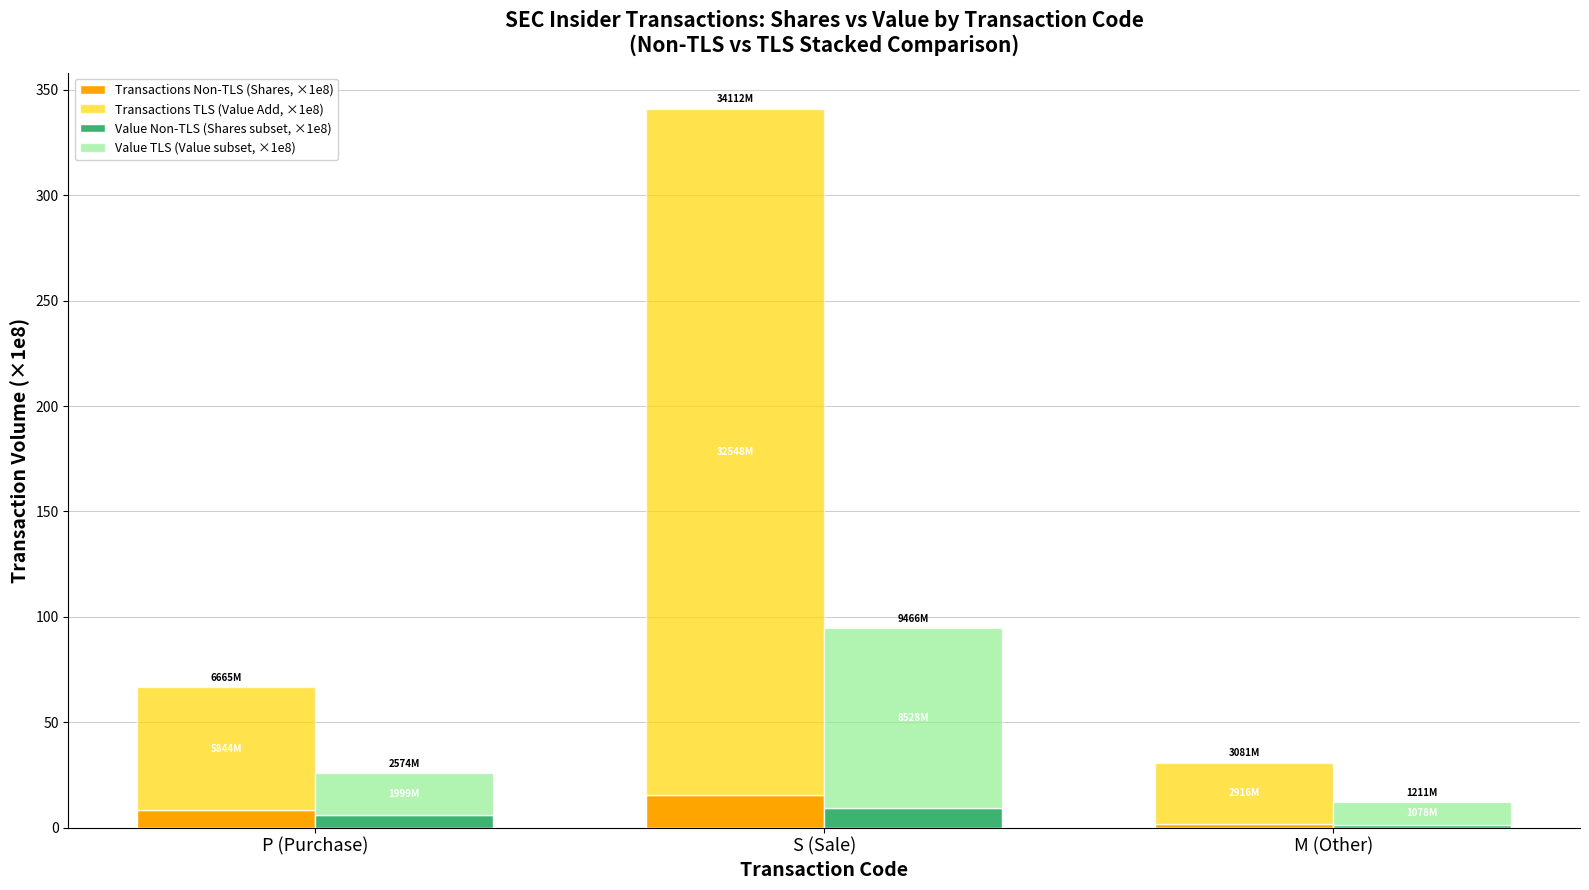

How many values in the Transactions TLS (Value Add, ×1e8) series exceed 58?

2